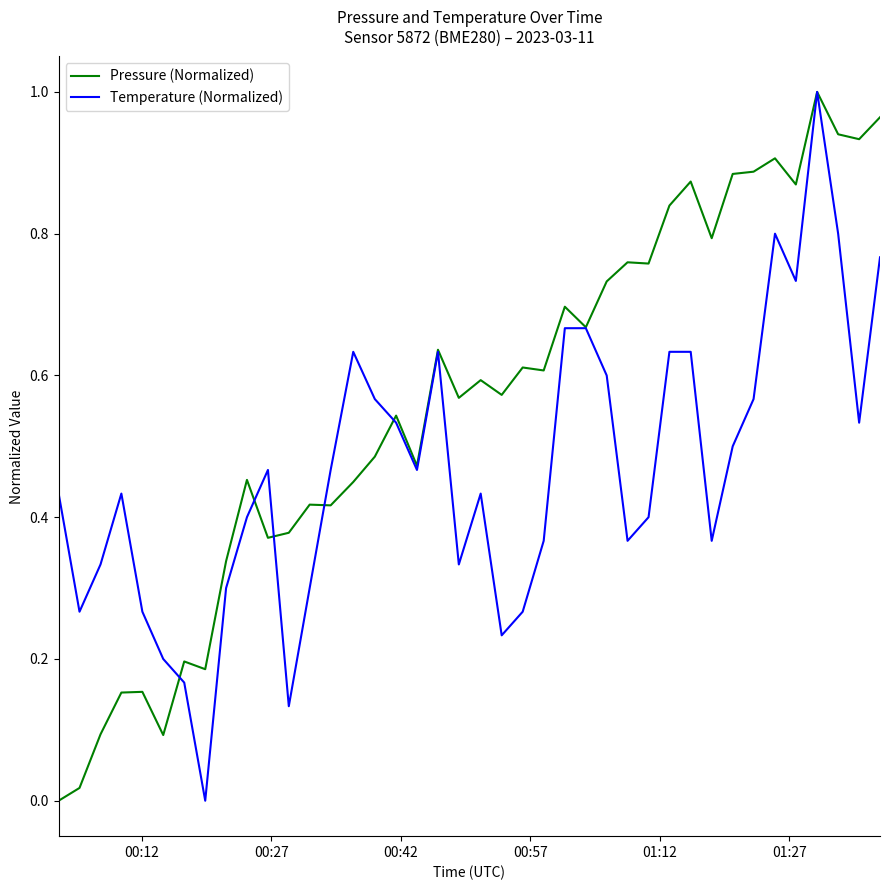

Which series has the largest total across all categories?

Pressure (Normalized)